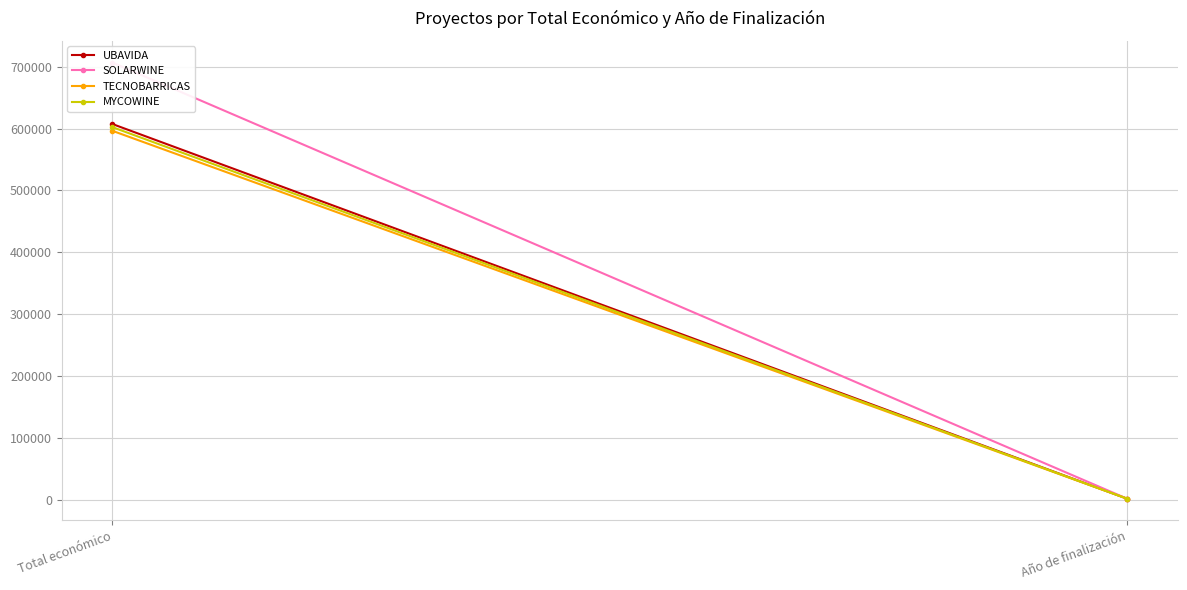

What is the label of the 1st point from the right?

Año de finalización